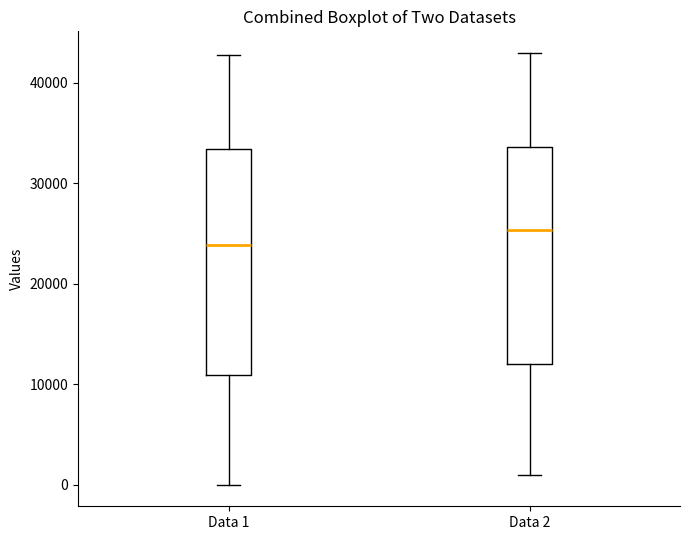

Reading left to right, transcribe this box plot: for each box, give where its median line is, the range the box spans, and where its two whiskers end, as read against the y-axis. The values are not printed on the chart, so give them approximately, as read against the axis.

Data 1: median 24000, box 11000 to 33000, whiskers 0 to 43000
Data 2: median 25000, box 12000 to 34000, whiskers 1000 to 43000